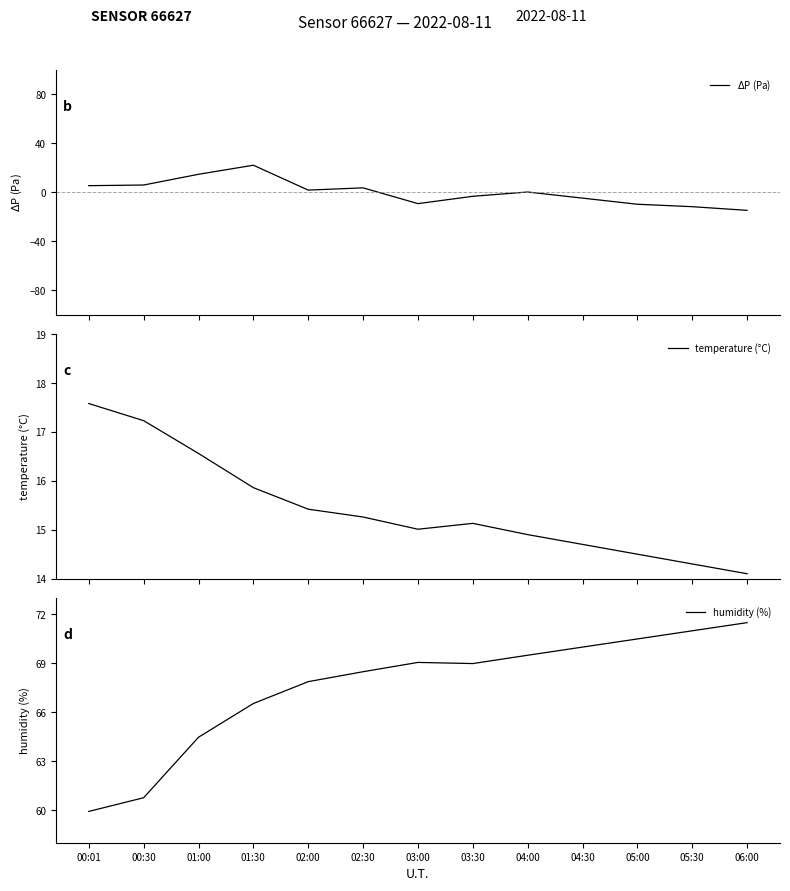

What is the sum of the temperature (°C) values at 02:30 and 01:30?

31.1